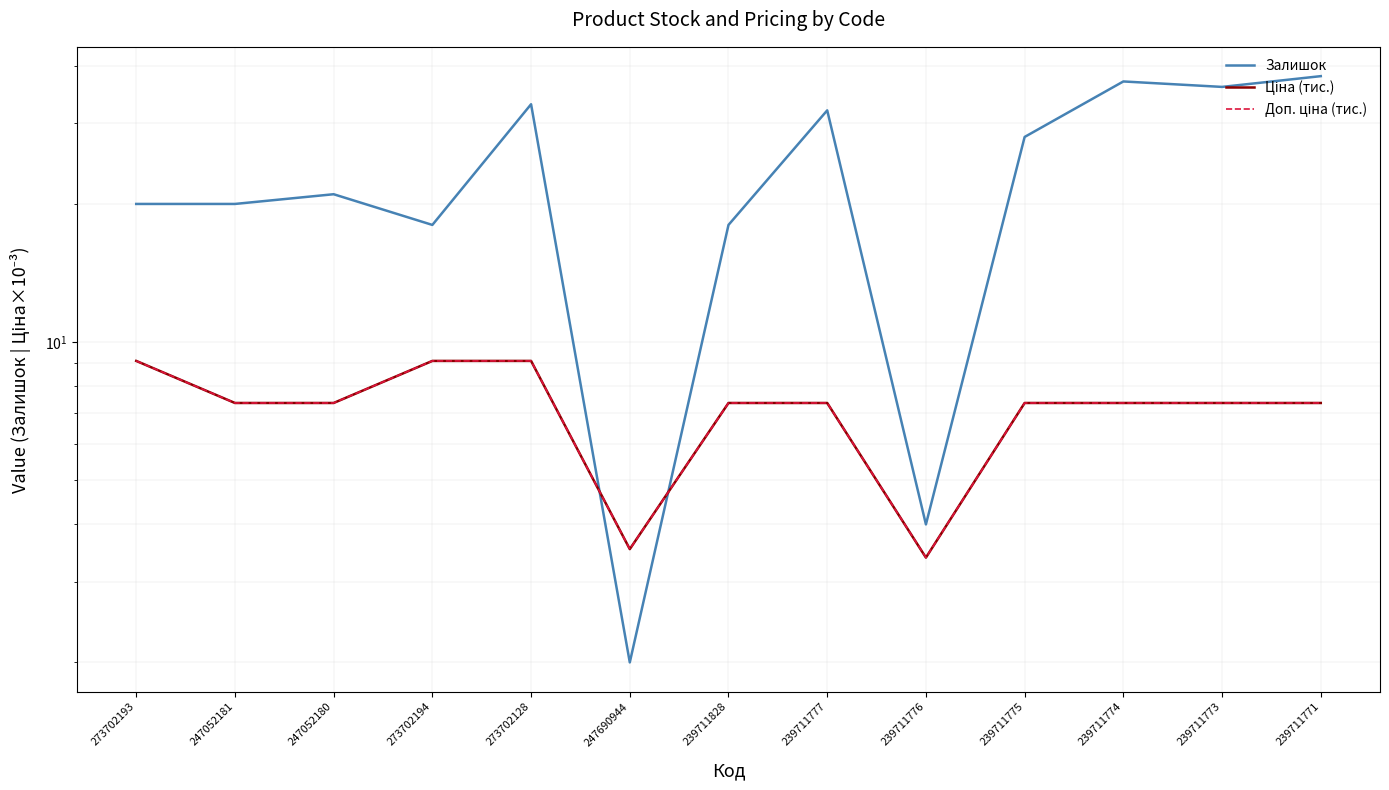

True or false: Ціна (тис.) and Доп. ціна (тис.) intersect in this chart.

False